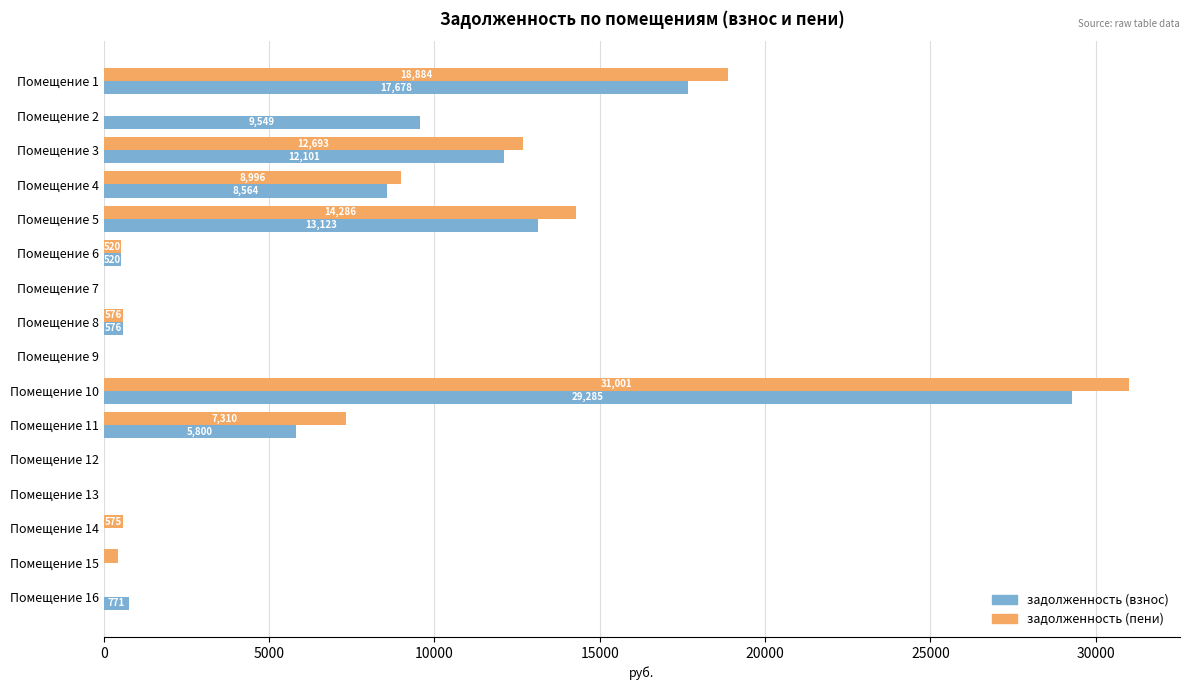

The value of задолженность (пени) at Помещение 5 is 14286.2. True or false?

True